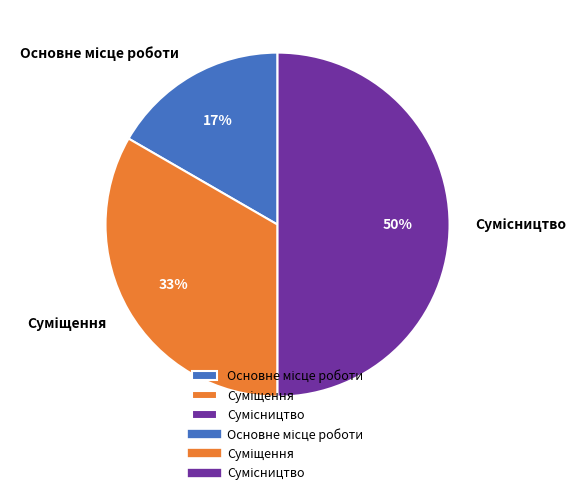

To the nearest percent, what is the difference between the largest and smallest slice percentages?

33%